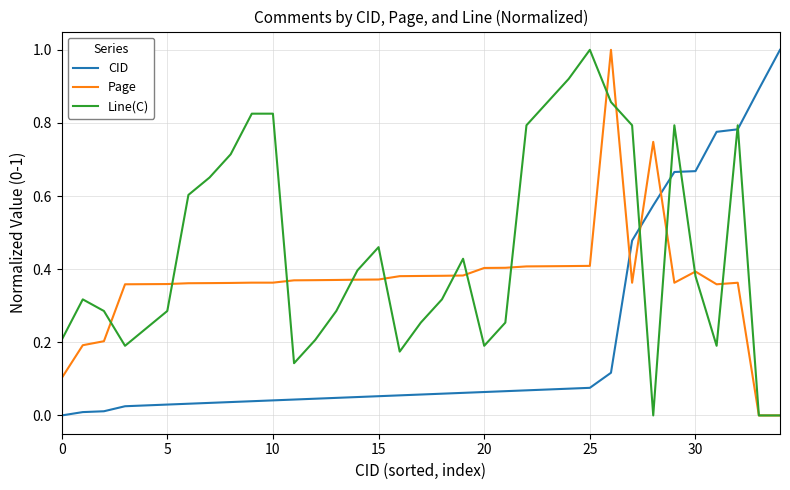

What is the maximum value shown in the chart?

1.0